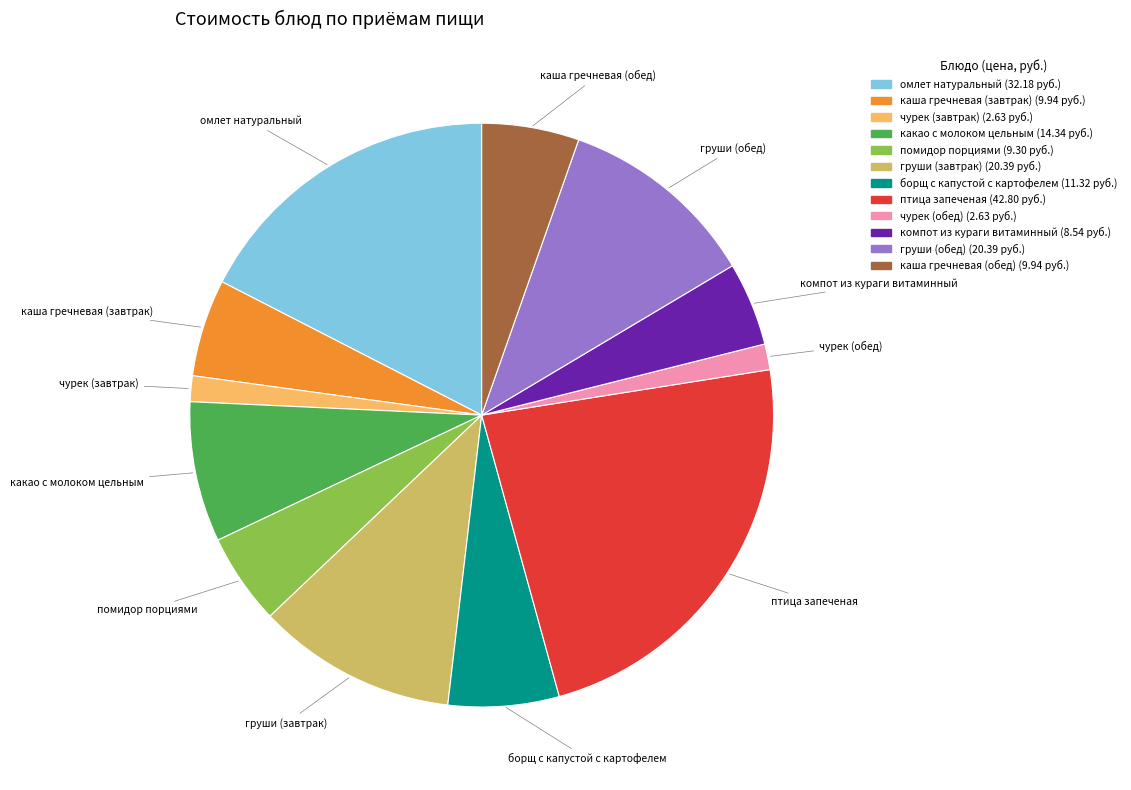

What is the largest slice in the pie chart?

птица запеченая